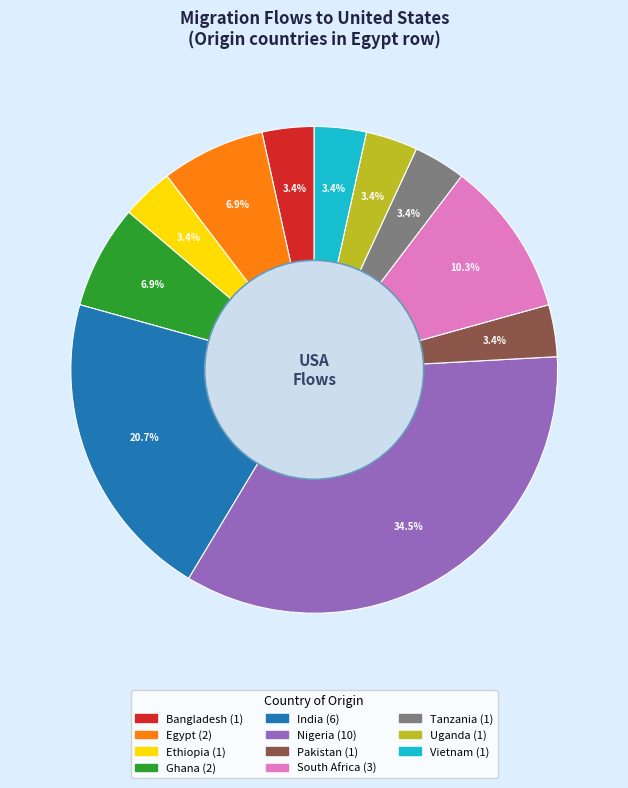

How many segments does this pie chart have?

11